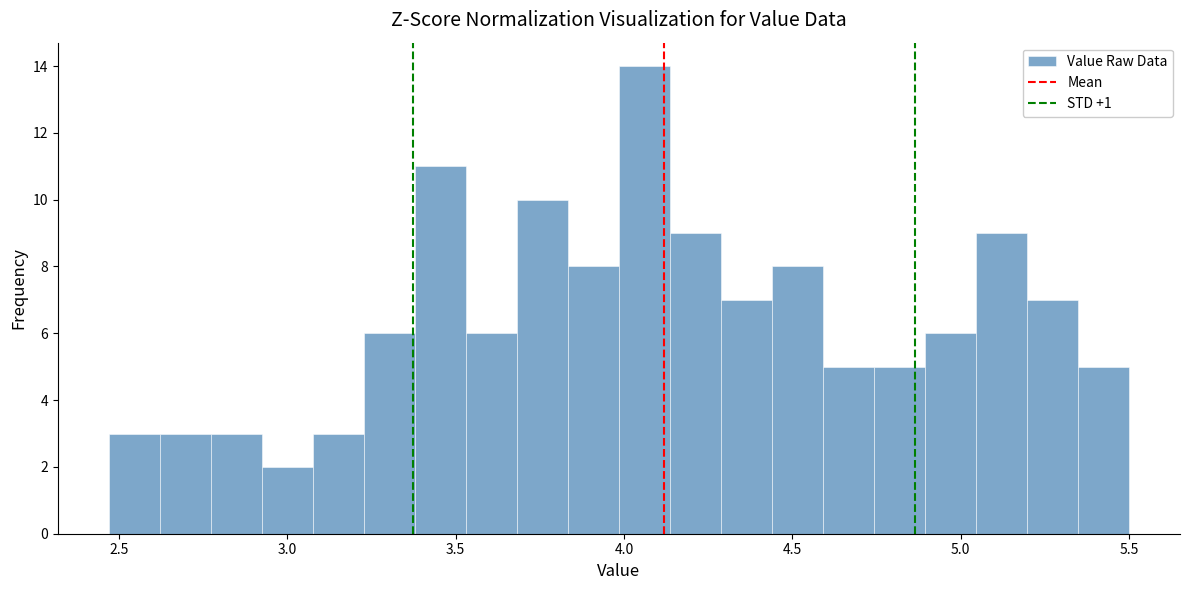

Read against the x-axis, roughly where is the centre of the tallest bar?

4.05